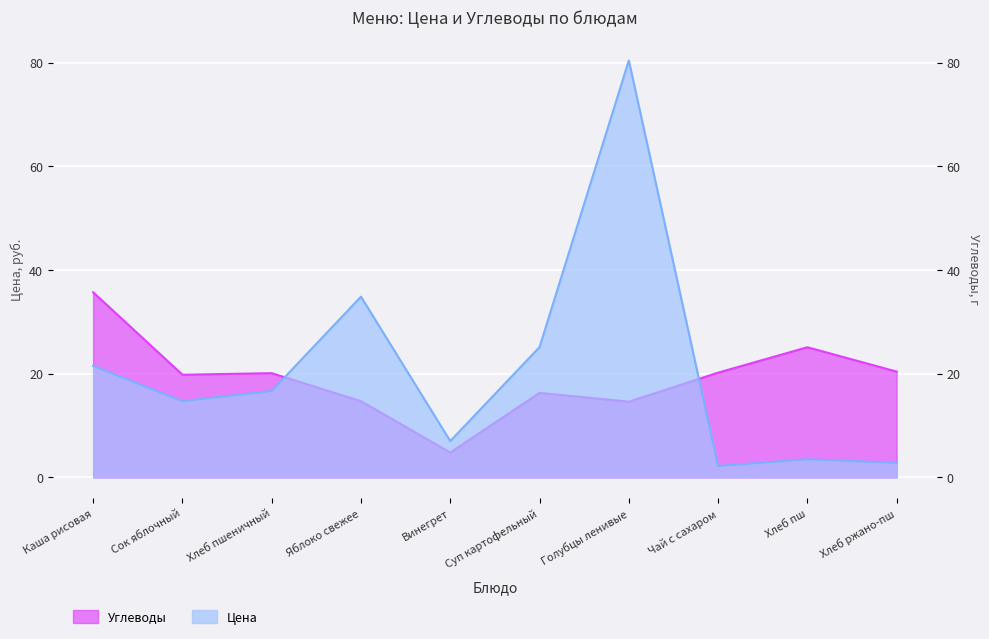

Is the value of Углеводы at Голубцы ленивые greater than the value of Цена at Хлеб пш?

Yes